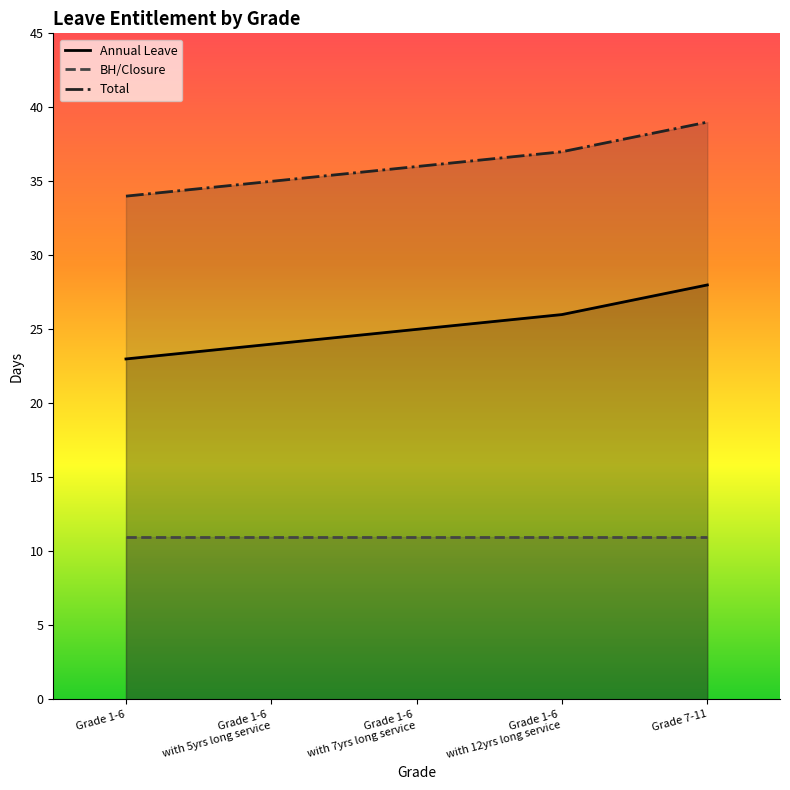

What is the minimum value for Annual Leave?

23